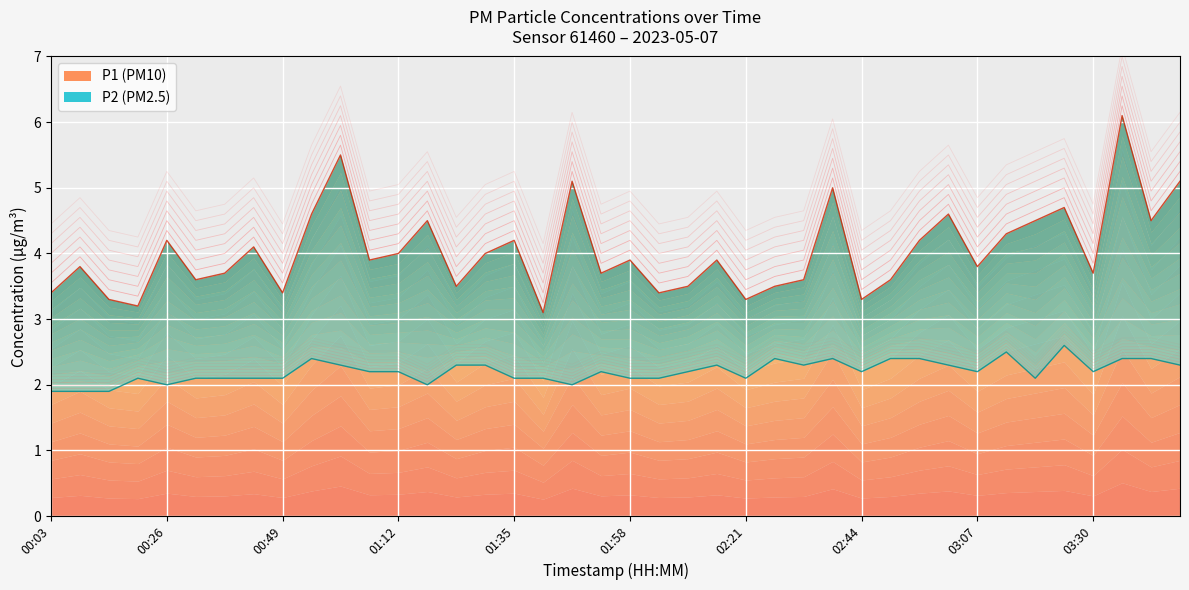

Which series has the largest total across all categories?

P1 line